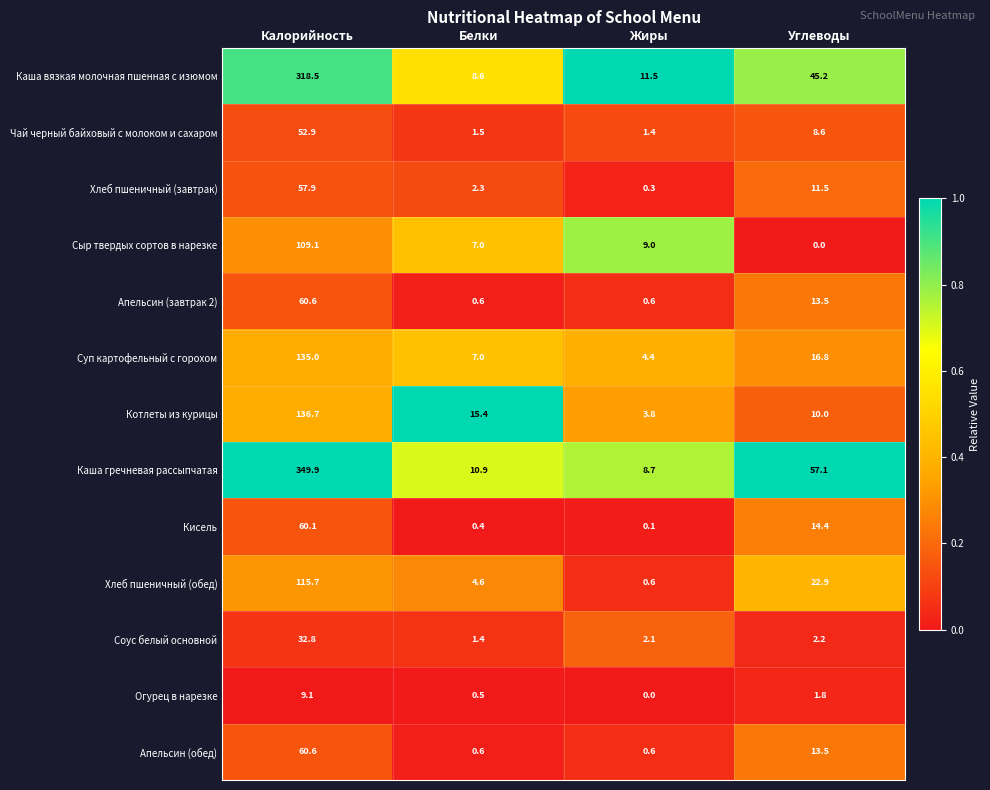

Count the number of data series in this chart.

13